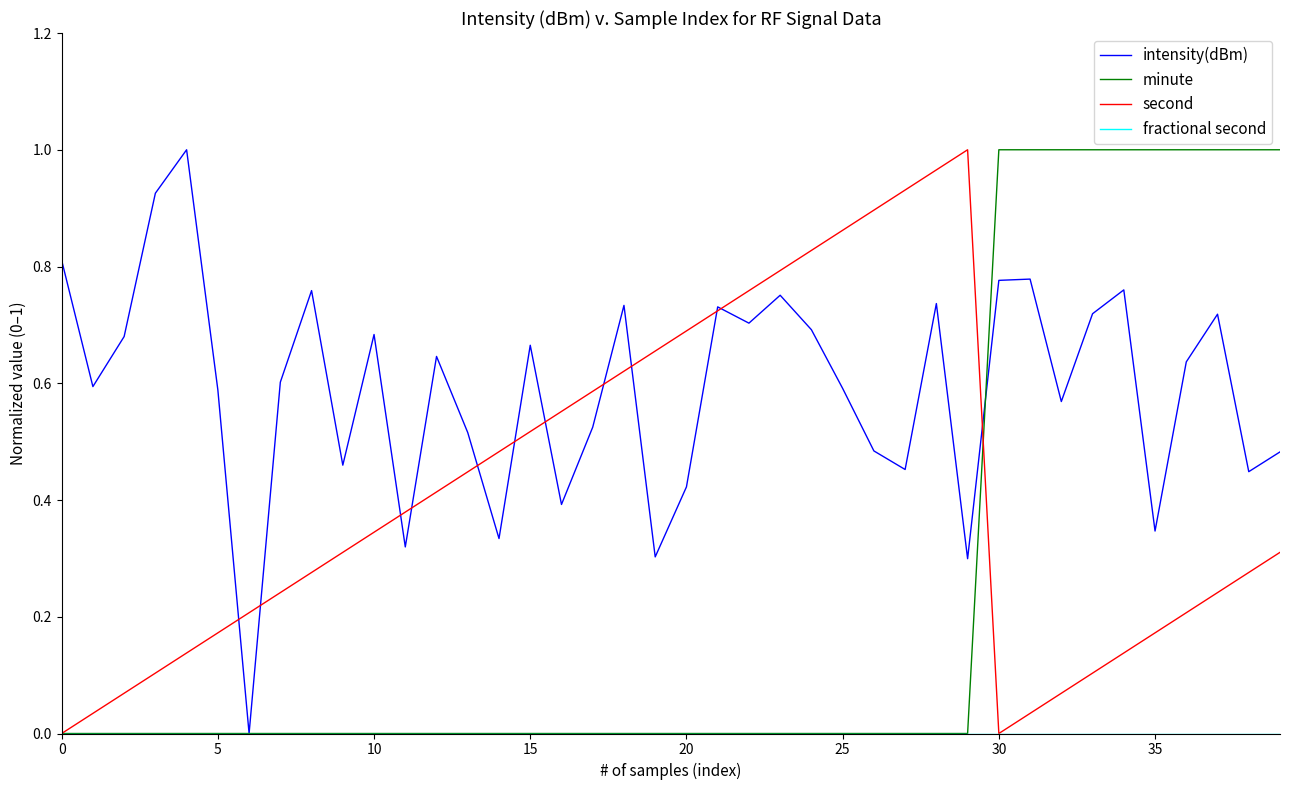

Which series has the largest total across all categories?

intensity(dBm)